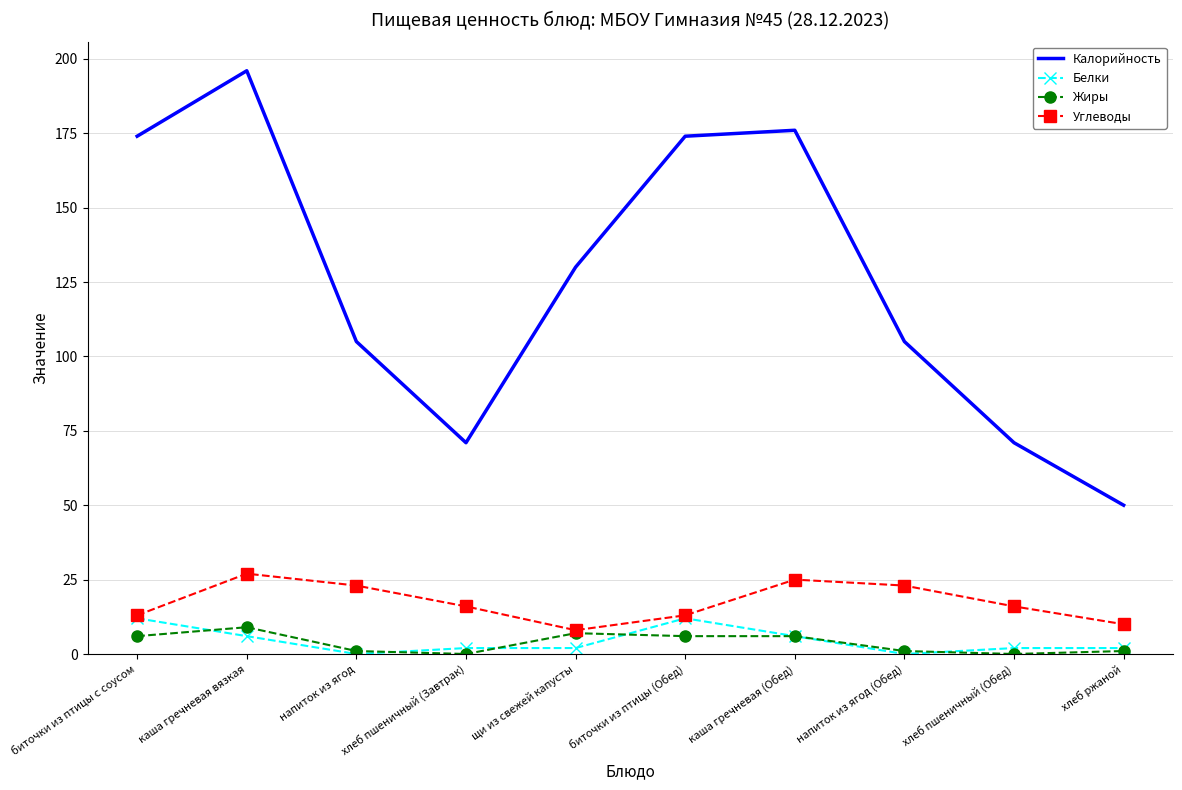

Reading right to left, list all the values displayed in this chart.

Калорийность: хлеб ржаной=50	хлеб пшеничный (Обед)=71	напиток из ягод (Обед)=105	каша гречневая (Обед)=176	биточки из птицы (Обед)=174	щи из свежей капусты=130	хлеб пшеничный (Завтрак)=71	напиток из ягод=105	каша гречневая вязкая=196	биточки из птицы с соусом=174
Белки: хлеб ржаной=2	хлеб пшеничный (Обед)=2	напиток из ягод (Обед)=0	каша гречневая (Обед)=6	биточки из птицы (Обед)=12	щи из свежей капусты=2	хлеб пшеничный (Завтрак)=2	напиток из ягод=0	каша гречневая вязкая=6	биточки из птицы с соусом=12
Жиры: хлеб ржаной=1	хлеб пшеничный (Обед)=0	напиток из ягод (Обед)=1	каша гречневая (Обед)=6	биточки из птицы (Обед)=6	щи из свежей капусты=7	хлеб пшеничный (Завтрак)=0	напиток из ягод=1	каша гречневая вязкая=9	биточки из птицы с соусом=6
Углеводы: хлеб ржаной=10	хлеб пшеничный (Обед)=16	напиток из ягод (Обед)=23	каша гречневая (Обед)=25	биточки из птицы (Обед)=13	щи из свежей капусты=8	хлеб пшеничный (Завтрак)=16	напиток из ягод=23	каша гречневая вязкая=27	биточки из птицы с соусом=13